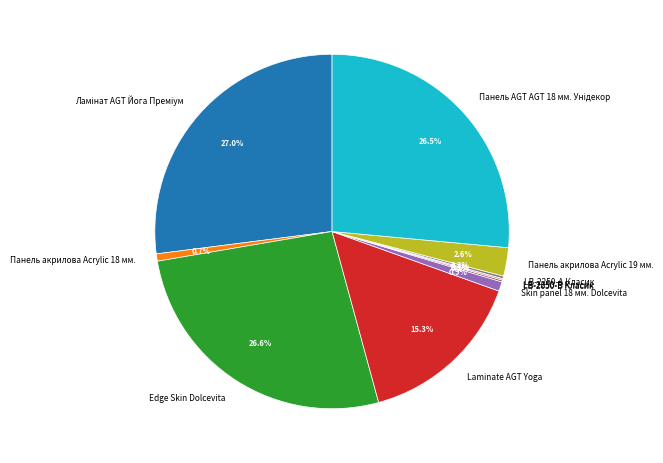

Is there a majority slice in this chart?

No